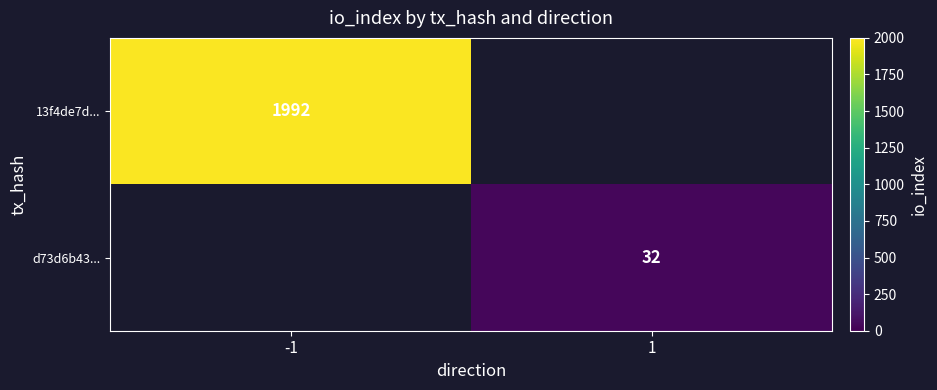

Is the value of 13f4de7d... at -1 greater than the value of d73d6b43... at 1?

Yes